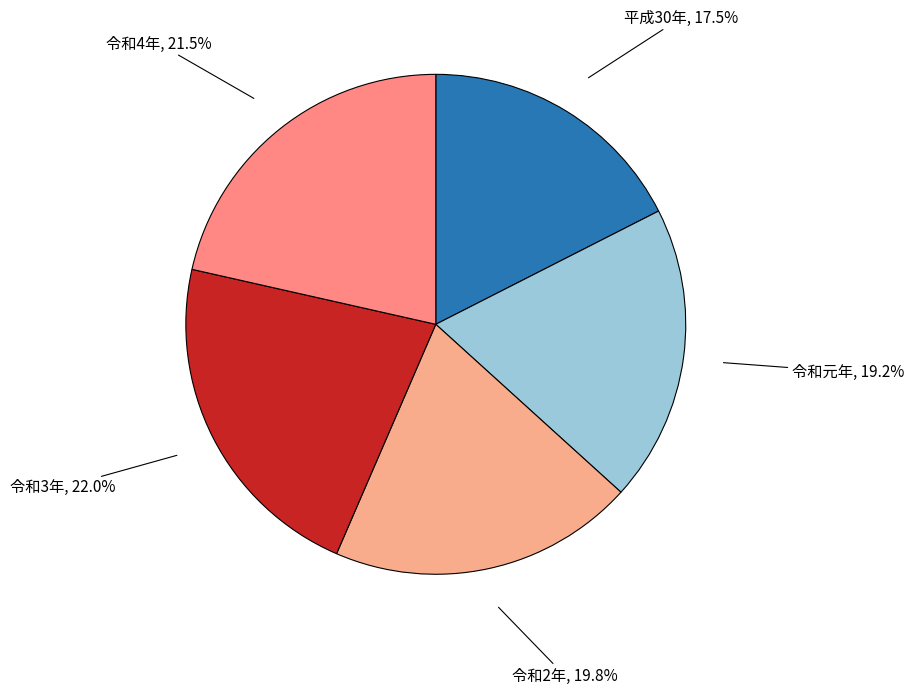

Is there any slice that represents more than half of the pie?

No